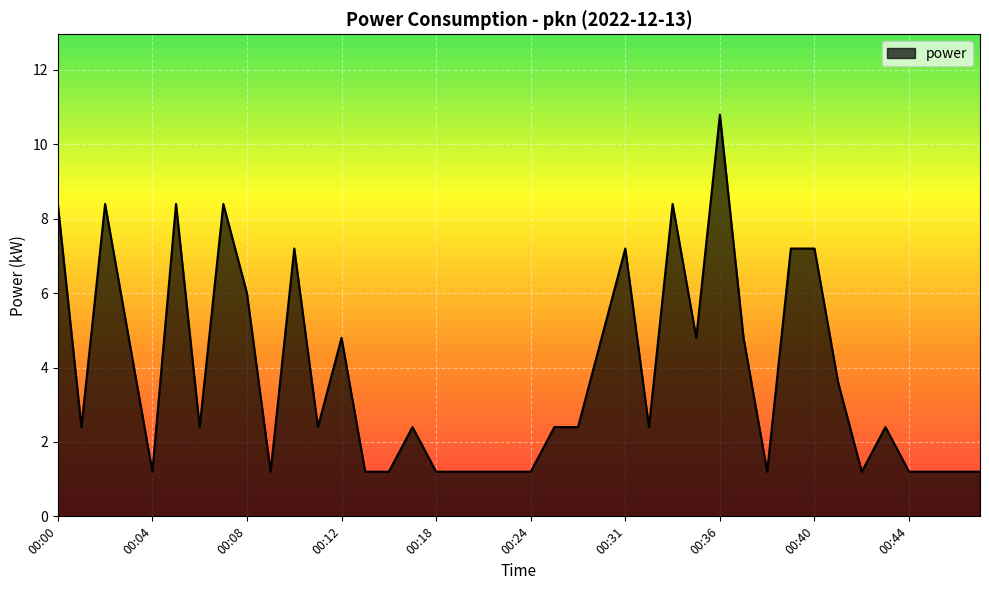

What is the difference between the second highest and second lowest values?

7.2